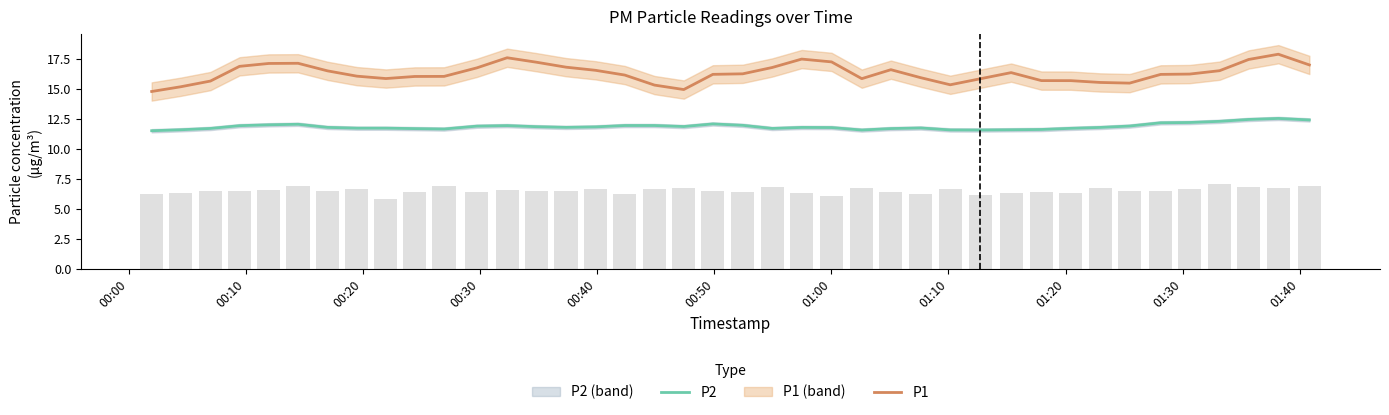

What is the average value of the P2 series?

11.9